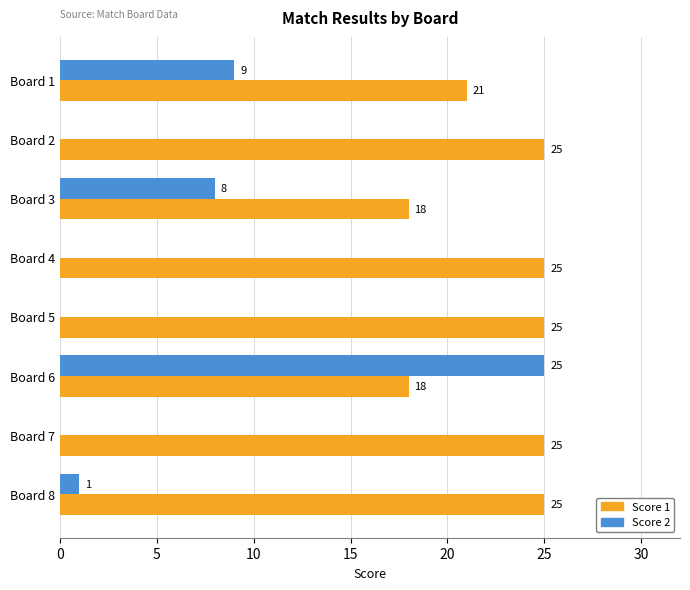

What is the sum of the Score 2 values at Board 3 and Board 8?

9